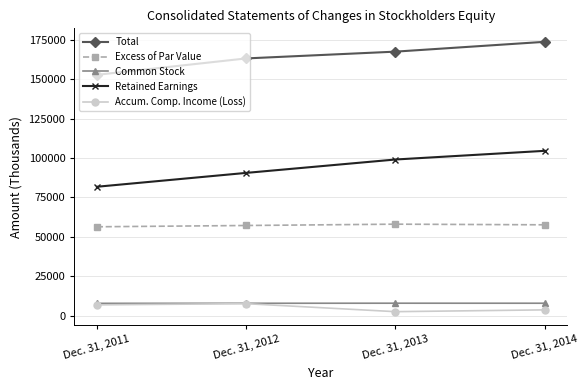

What is the smallest value displayed?

2520